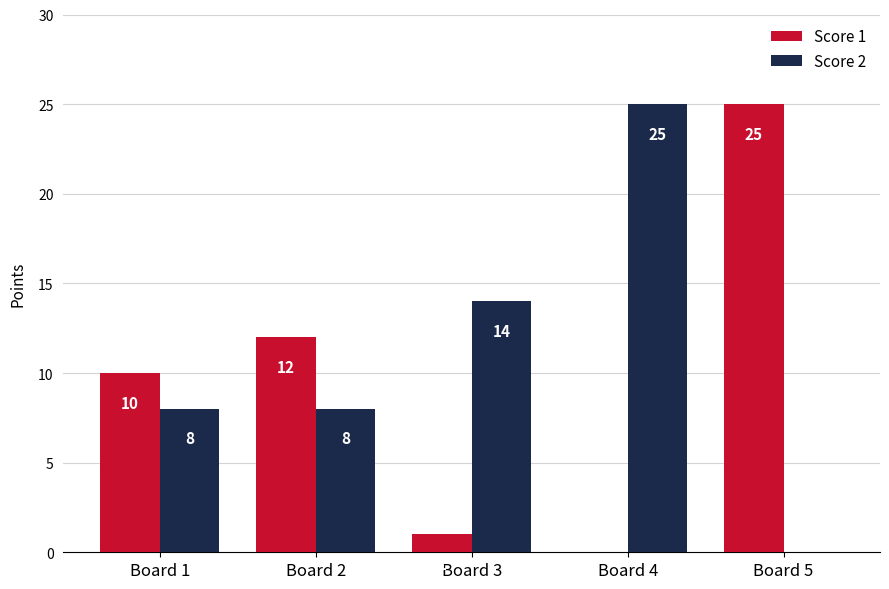

Which series has the largest total across all categories?

Score 2